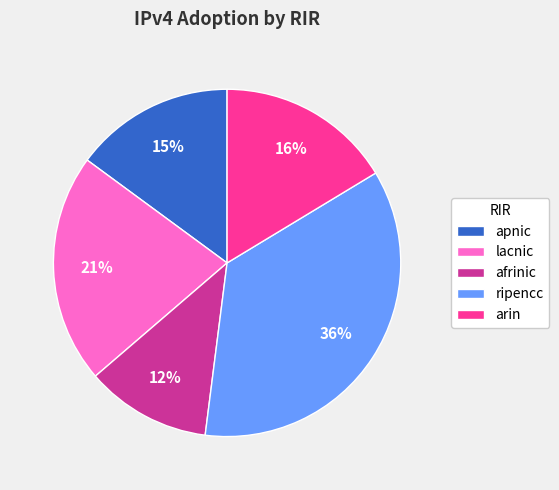

Is it true that afrinic is 1% of the pie?

False